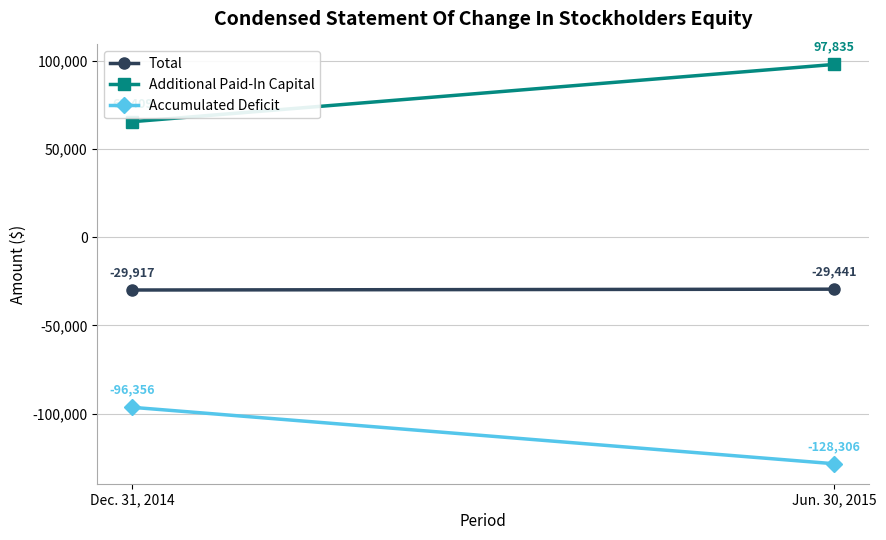

The value of Total at Jun. 30, 2015 is -29441. True or false?

True